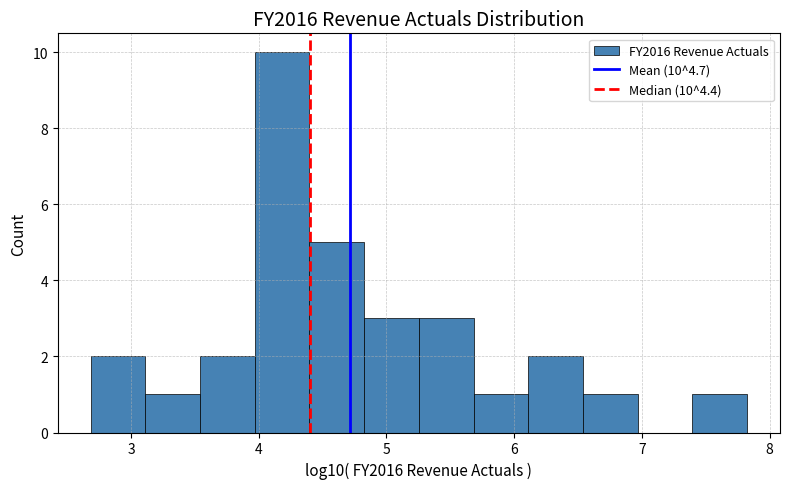

Which range on the x-axis has the tallest bar?

4.0 to 4.4